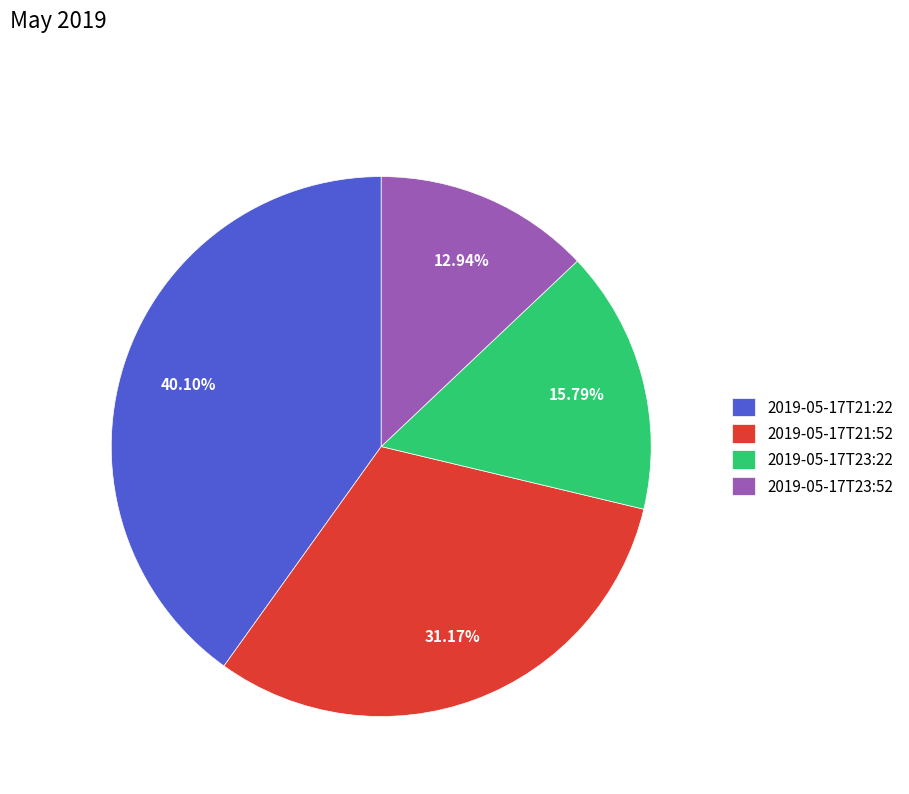

Does any single category account for the majority?

No